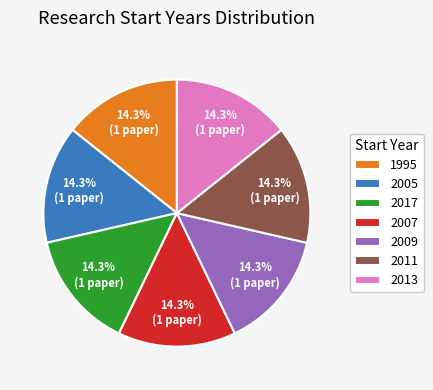

What percentage is the 2007 slice, to the nearest percent?

14%